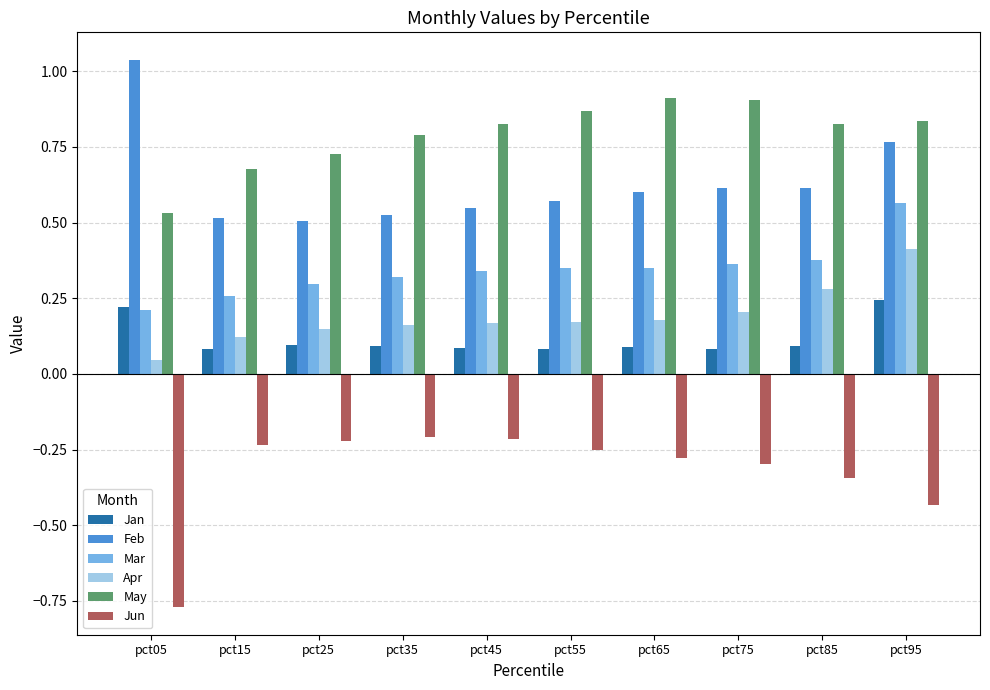

True or false: May has a value of 0.9 at pct55.

True